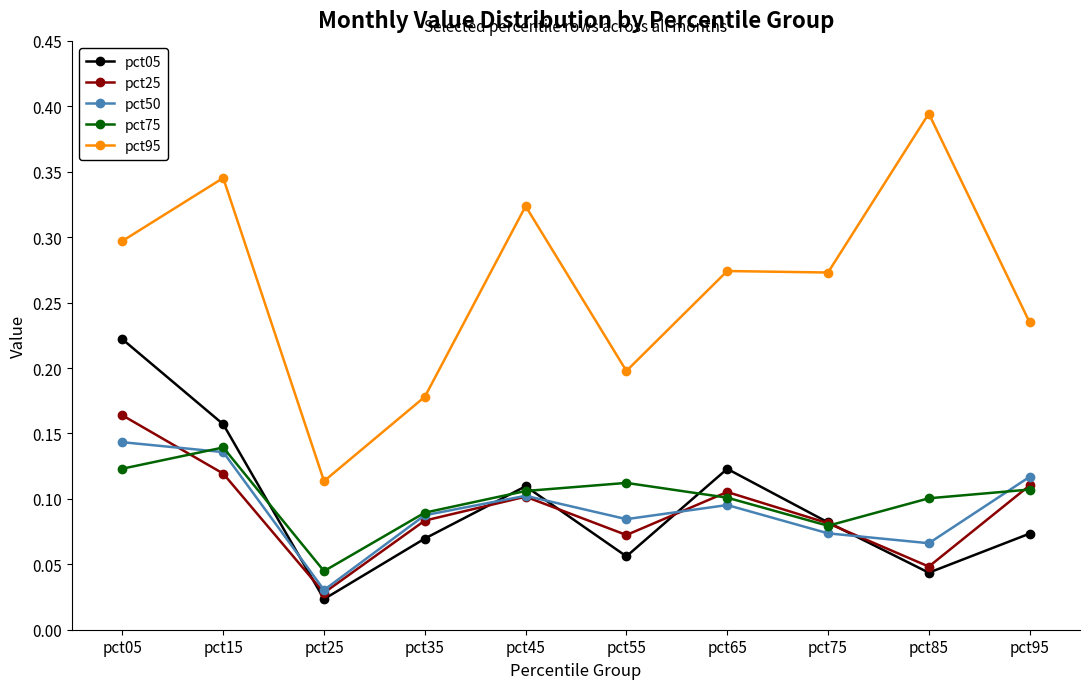

The value of pct95 at pct95 is 0.2. True or false?

True